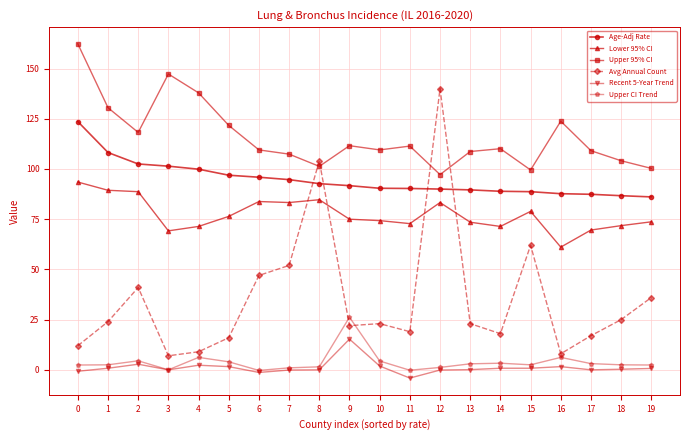

What is the total value across all series at 3?

324.9